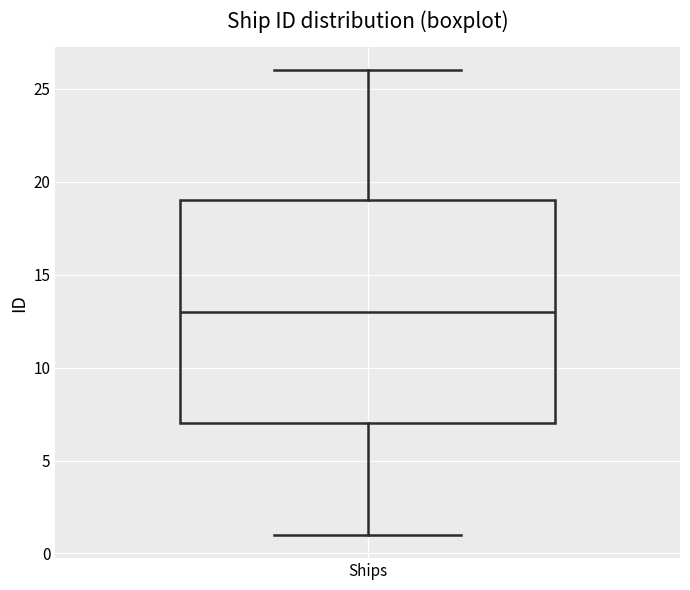

Transcribe this box plot: give where the median line is, the range the box spans, and where the two whiskers end, as read against the y-axis. The values are not printed on the chart, so give them approximately, as read against the axis.

median 13, box 7 to 19, whiskers 1 to 26